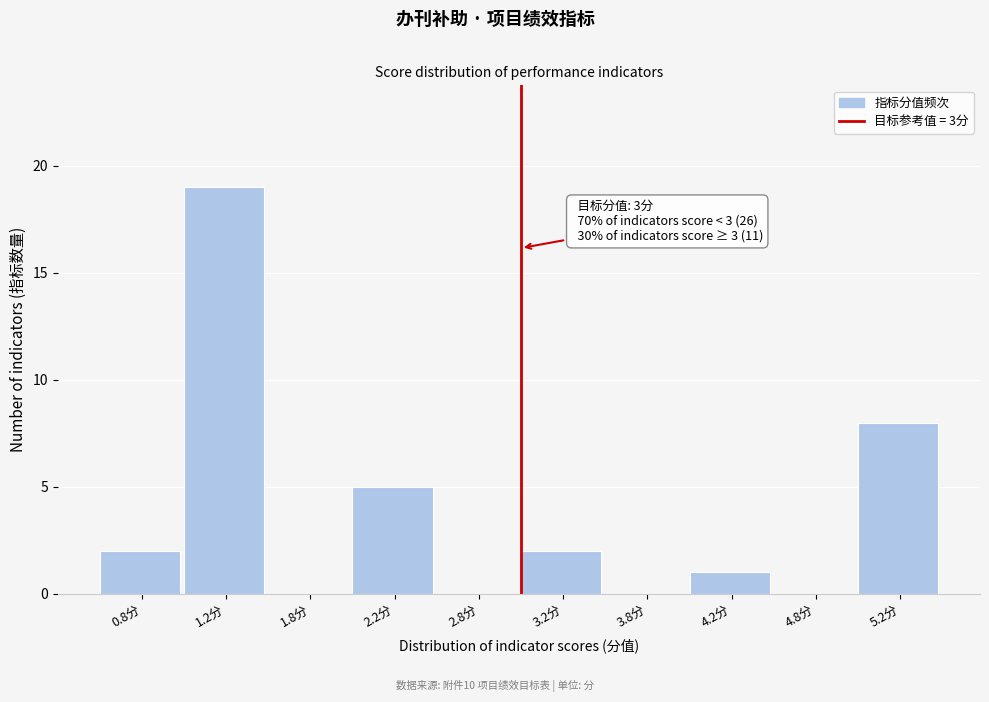

Over which range of the x-axis is the bar tallest?

1.0 to 1.5